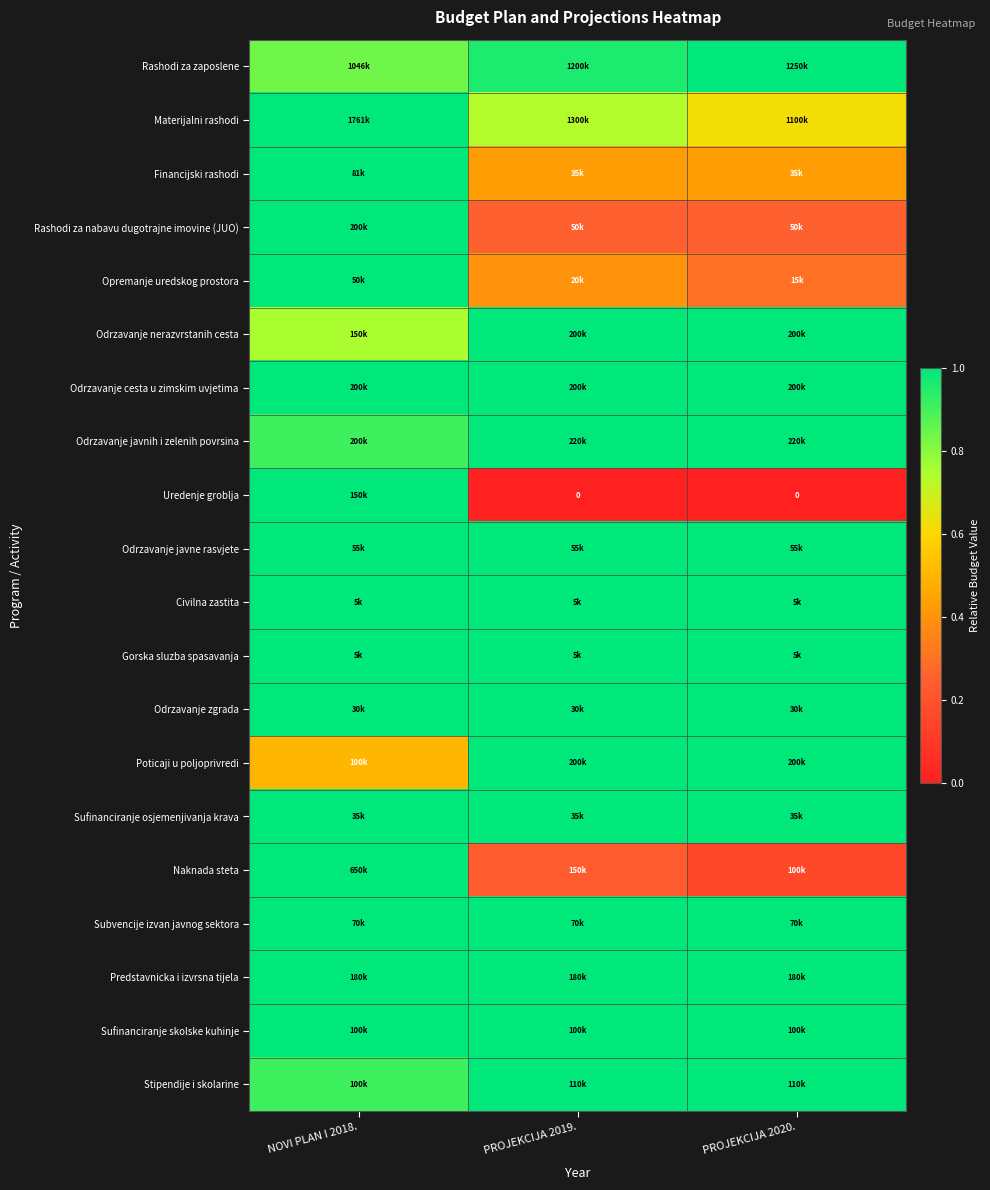

At how many categories does at least one series exceed 0?

3